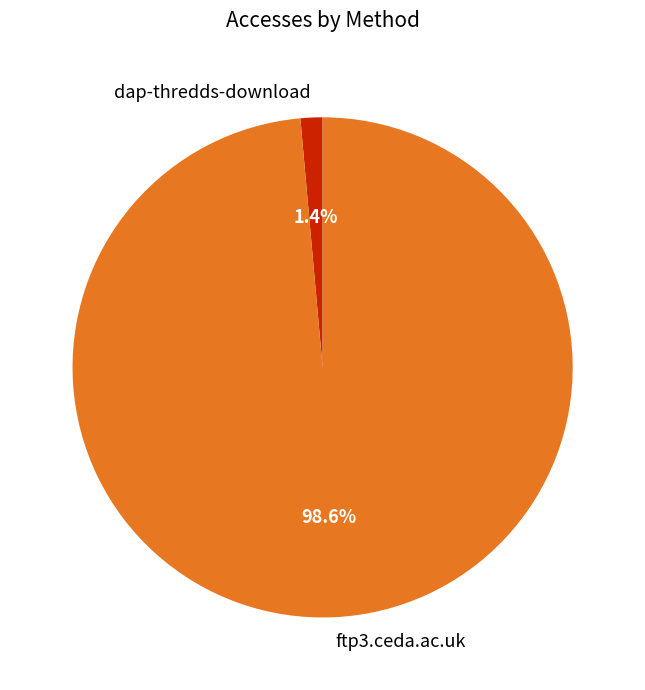

To the nearest percent, what portion does ftp3.ceda.ac.uk represent?

99%